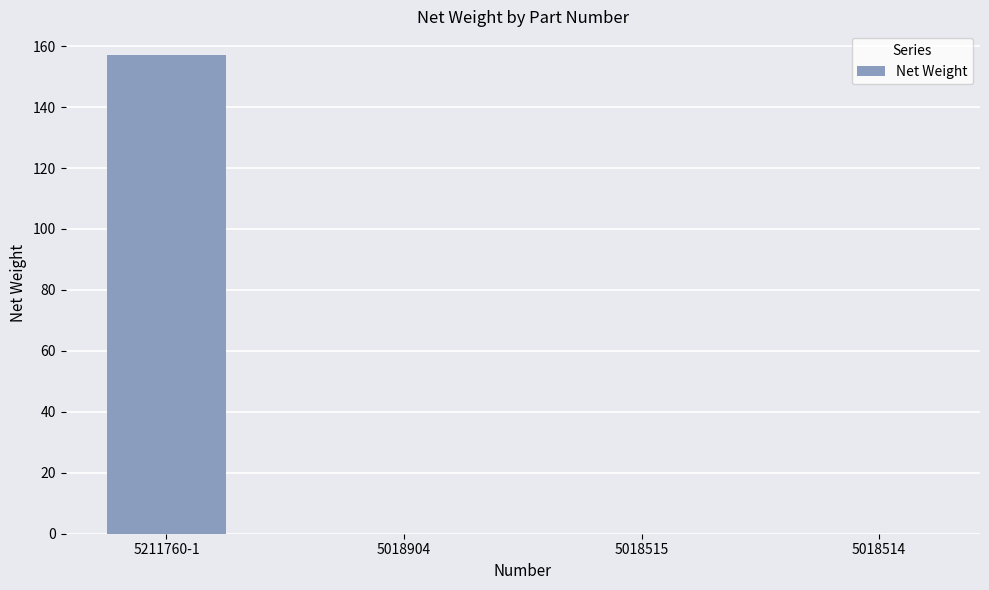

What is the greatest value displayed?

157.0